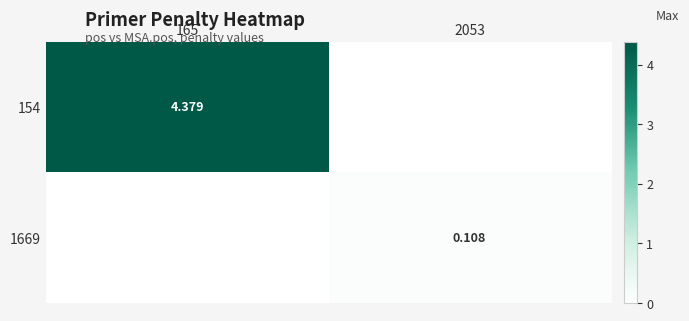

How many values in the 154 series are below 4?

1